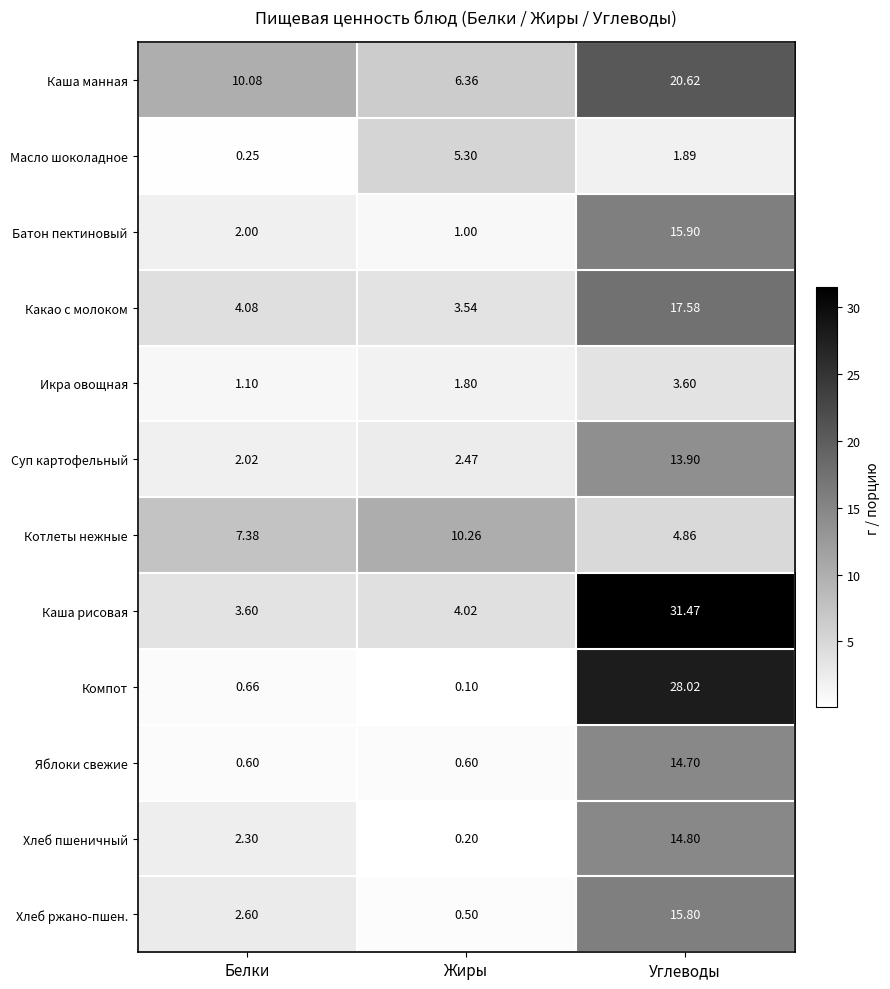

List the labels in order of Суп картофельный value, largest first.

Углеводы, Жиры, Белки